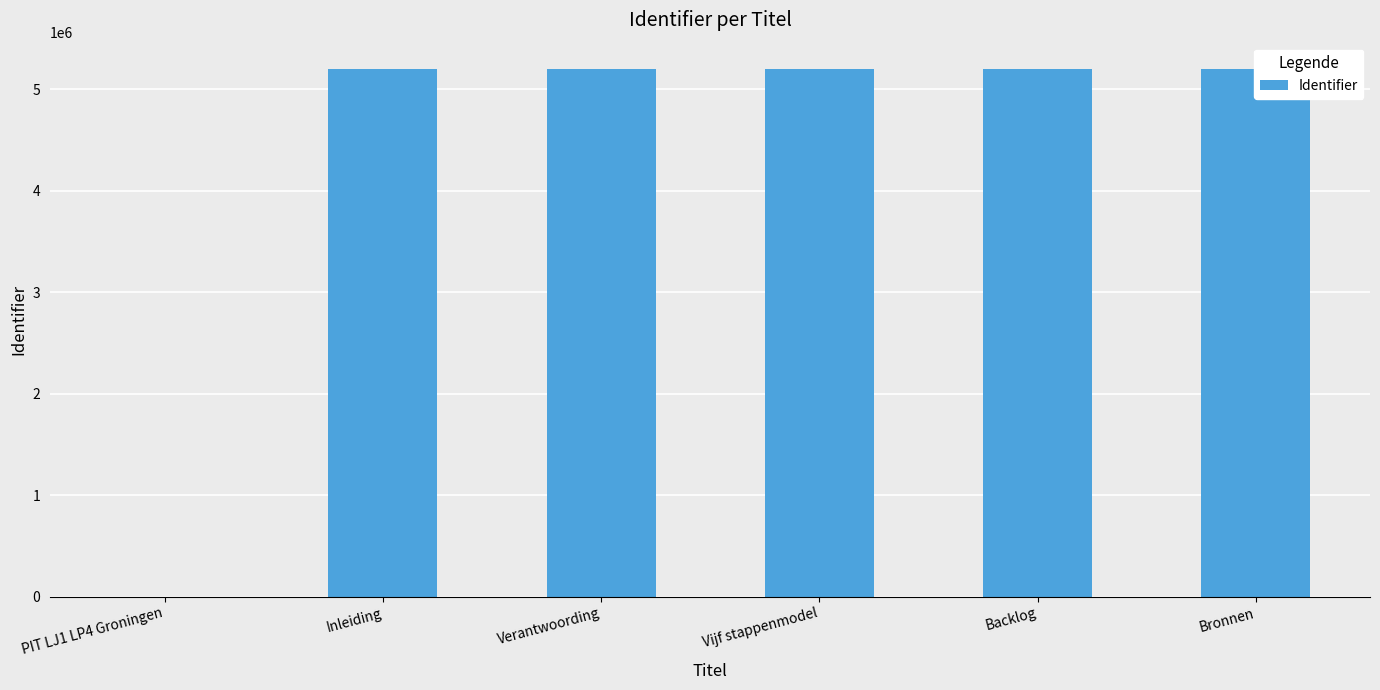

Which label corresponds to the largest value in the chart?

Bronnen